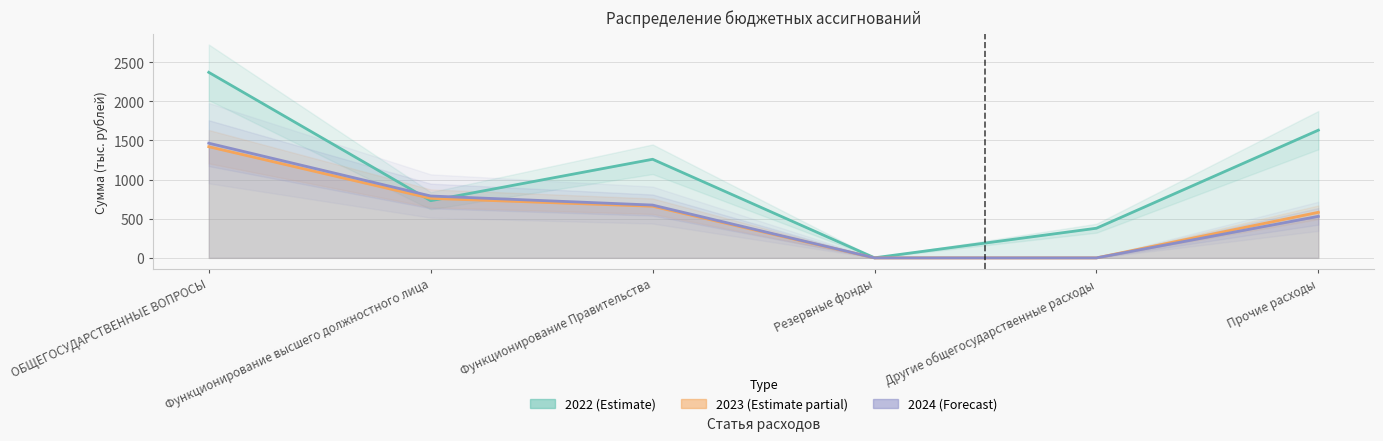

How many distinct data groups are displayed?

3